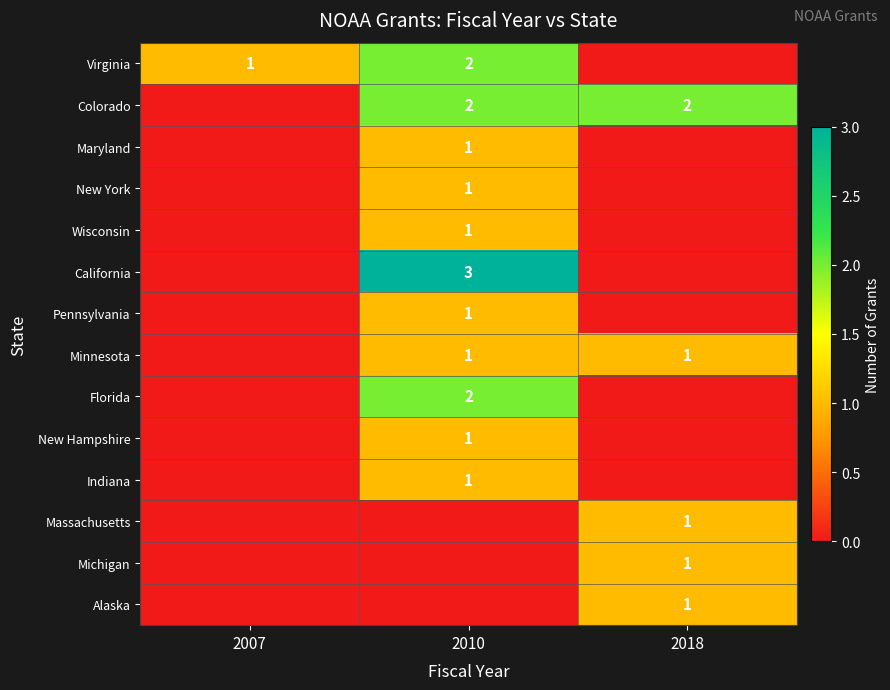

The value of Colorado at 2018 is 2. True or false?

True